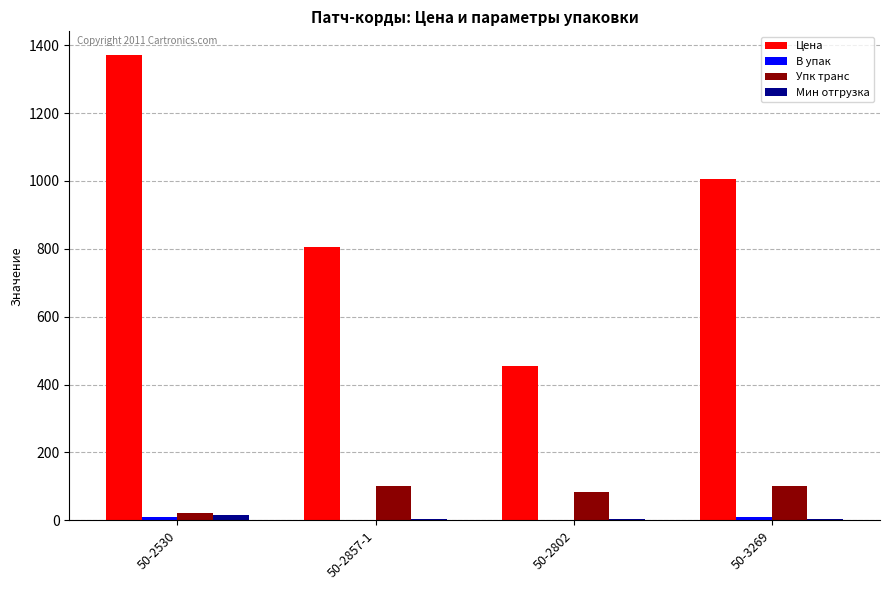

What is the greatest value displayed?

1372.1